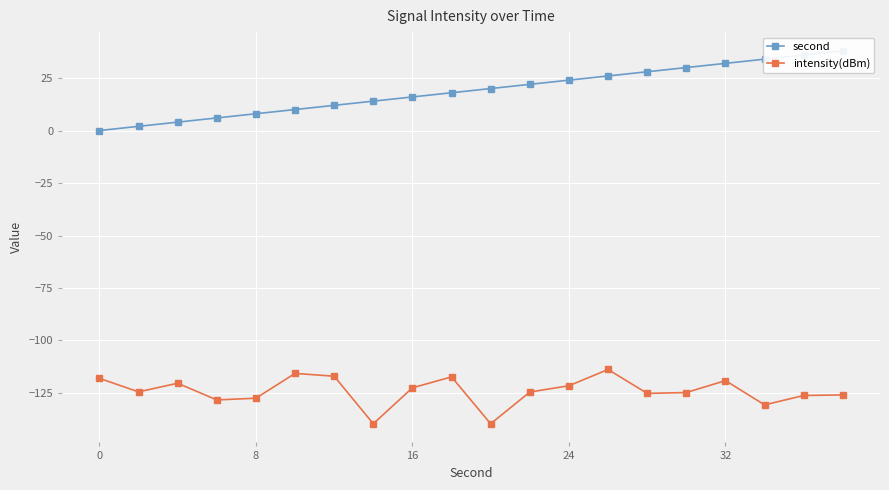

Is it true that intensity(dBm) equals -118.0 at 0?

True